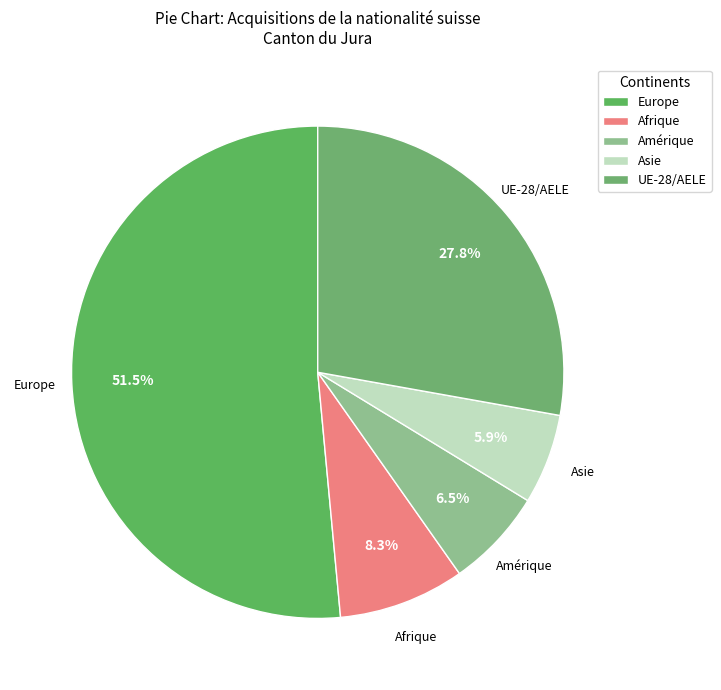

To the nearest percent, what portion does Asie represent?

6%